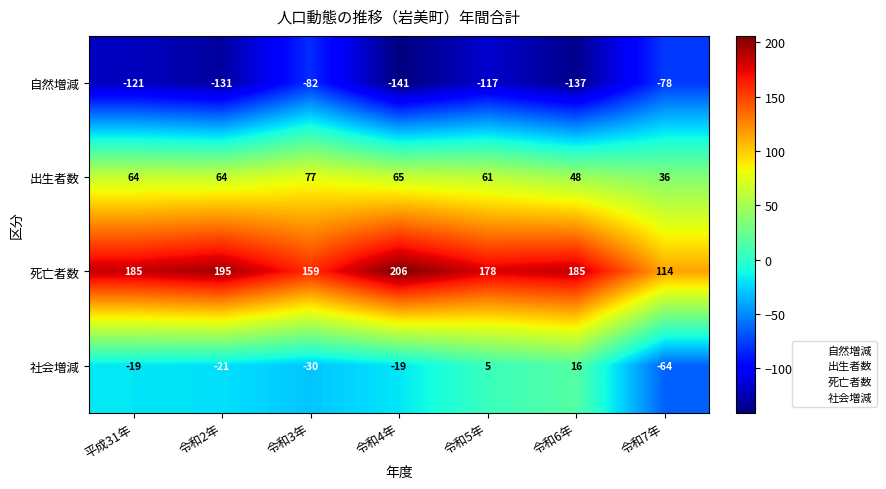

Which series has the largest total across all categories?

死亡者数